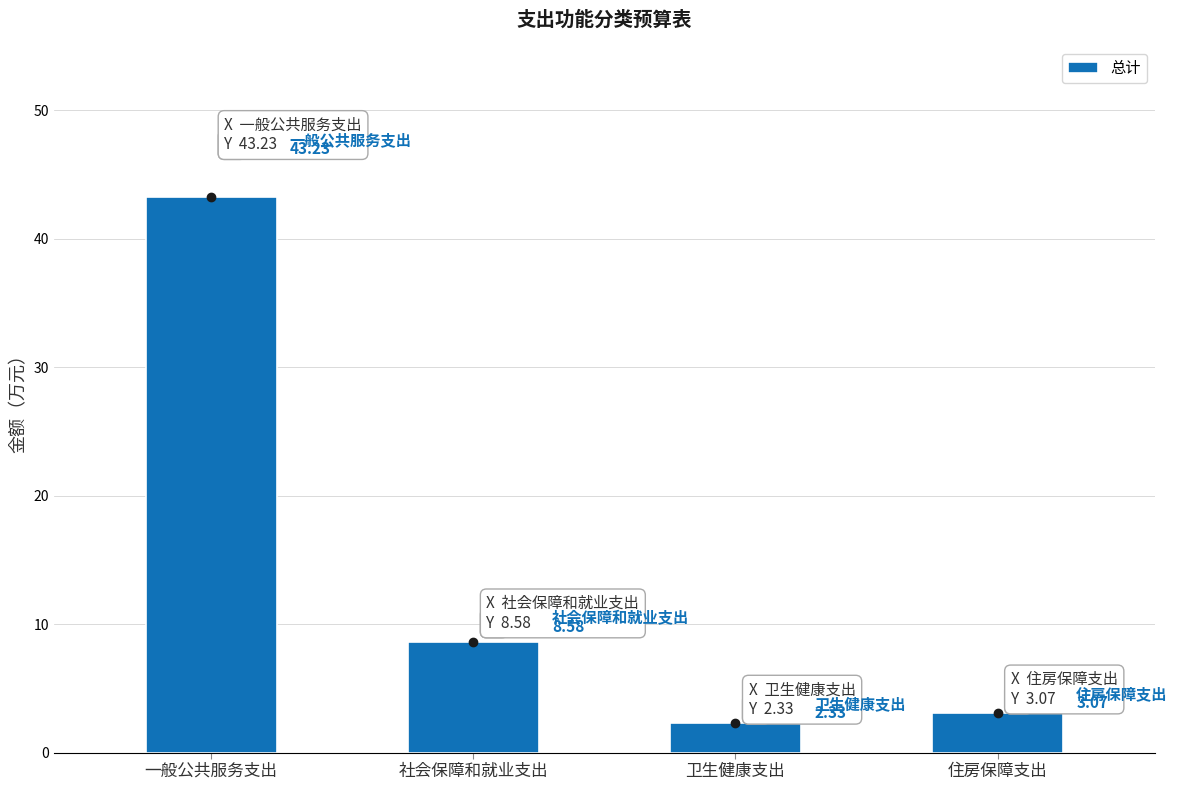

What is the value of the 1st bar from the left?

43.2